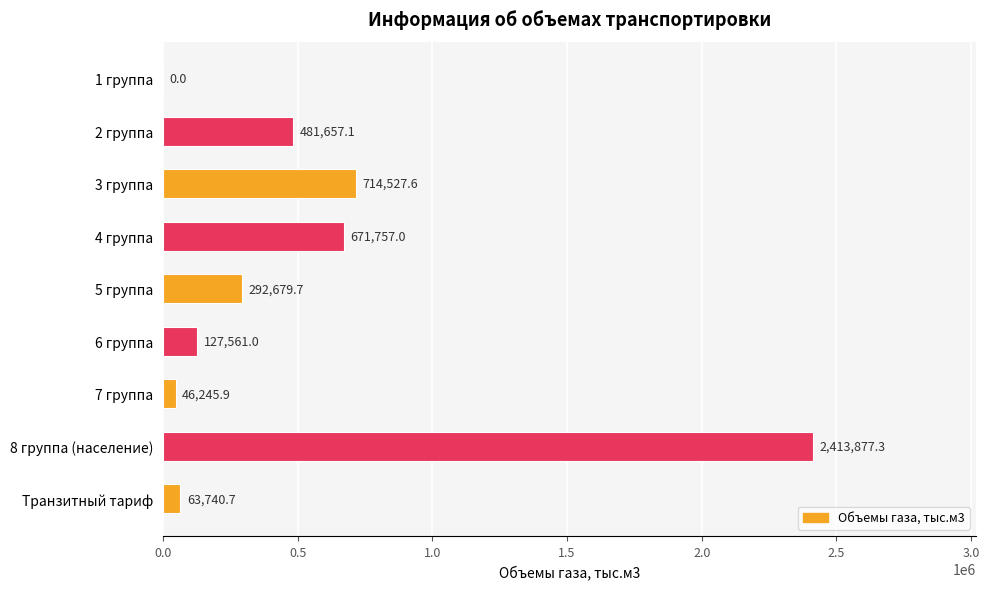

How many distinct data groups are displayed?

1